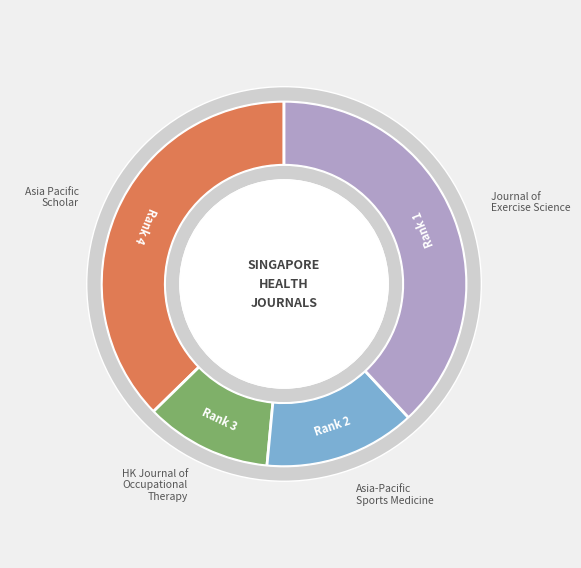

Is it true that Hong Kong Journal of Occupational Therapy is 11% of the pie?

True